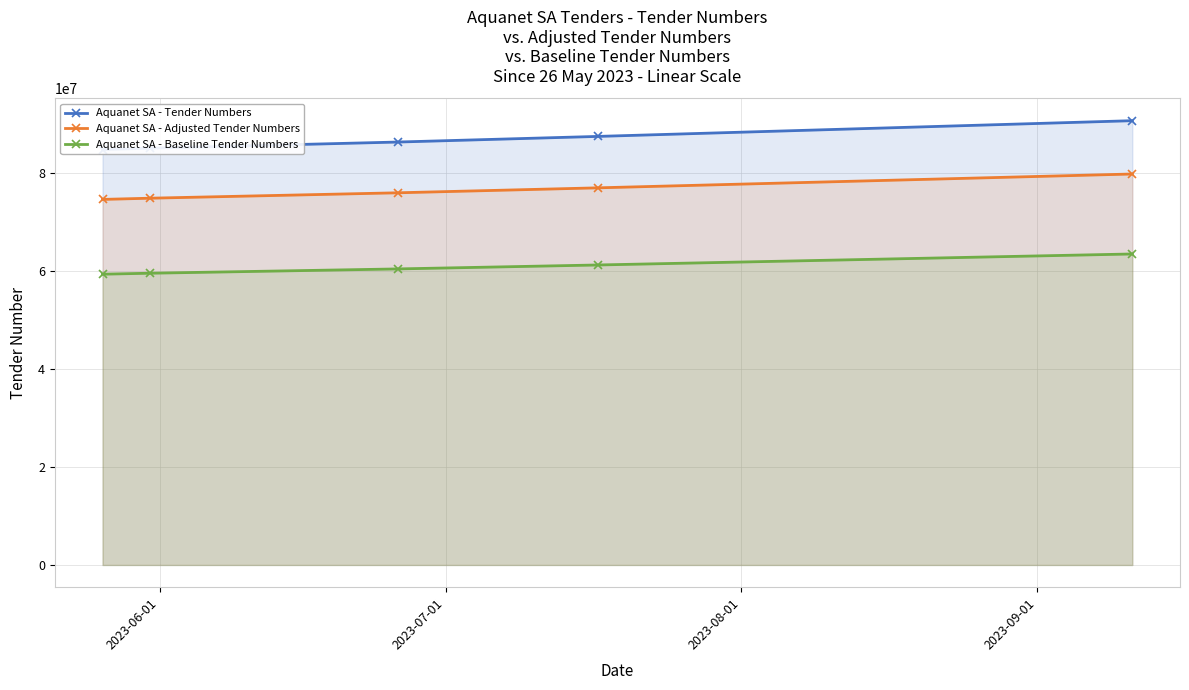

What is the maximum value for Aquanet SA - Adjusted Tender Numbers?

79875746.7